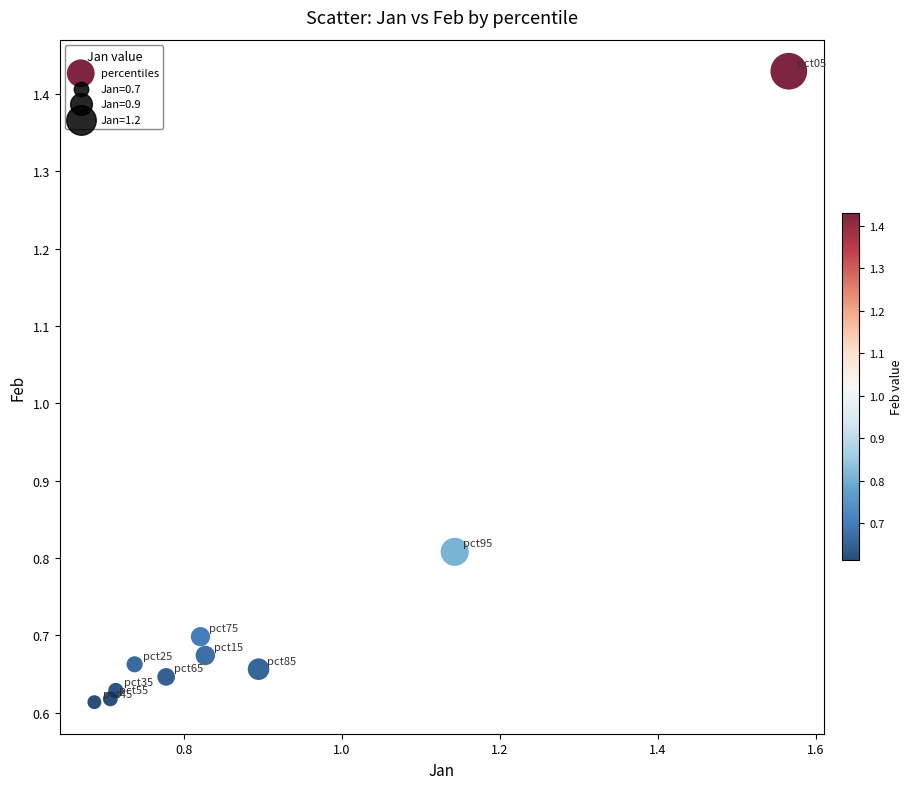

What is the range of Y values (max minus min)?

0.8